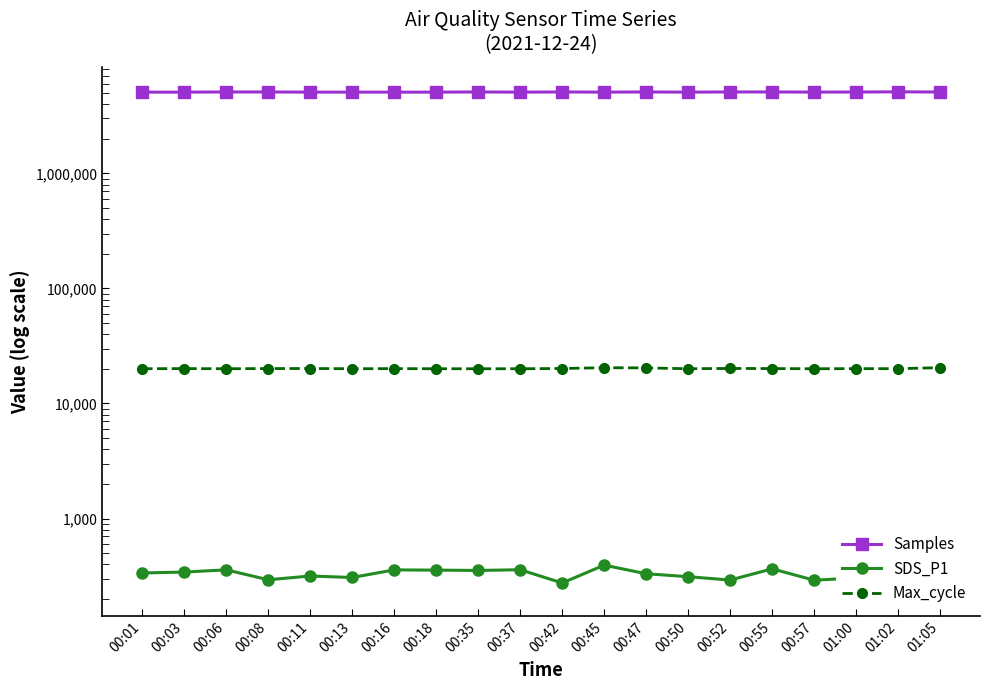

At which label is Samples closest to 5094674?

00:42